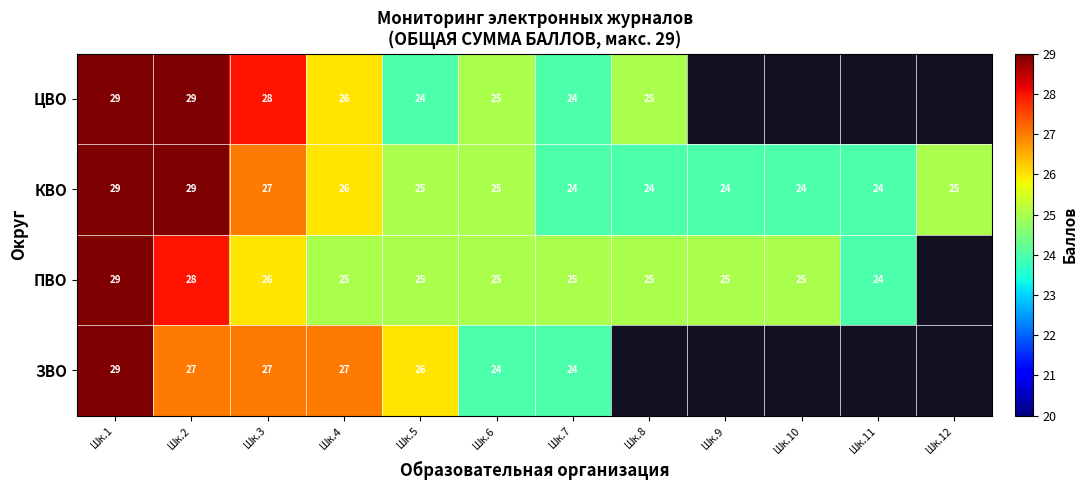

At which category does the chart reach its minimum across all series?

Шк.5